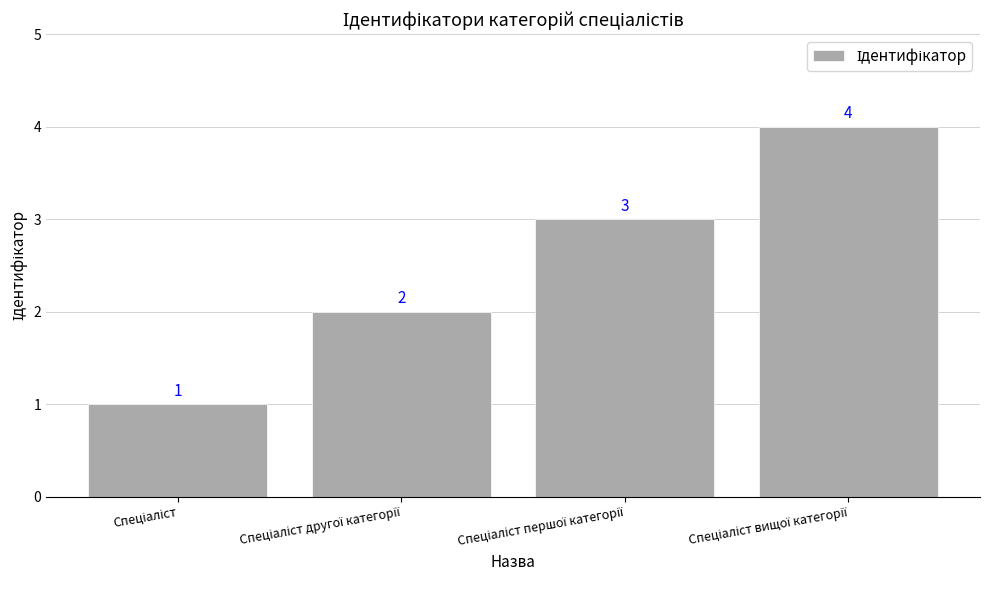

How many bars are there in total?

4